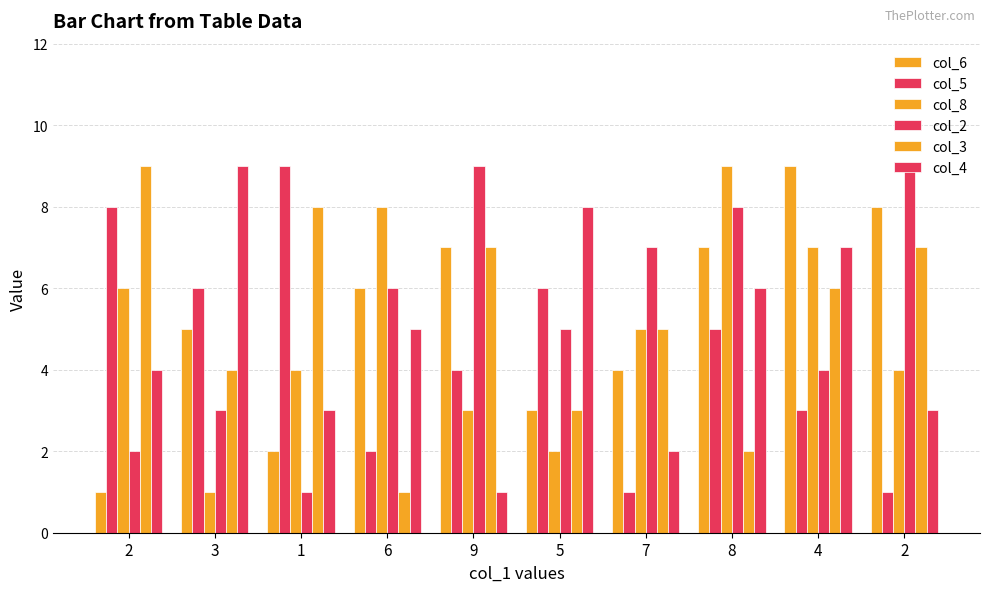

What is the total value across all series at 7?

24